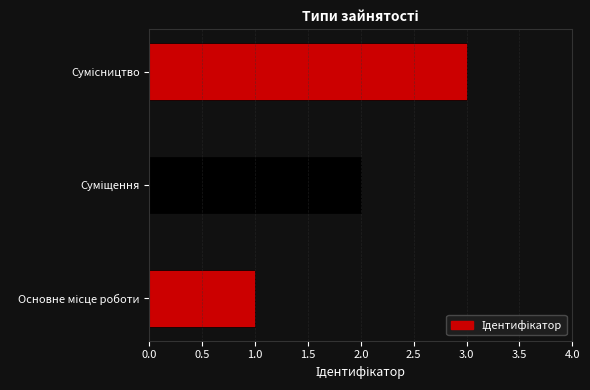

What is the sum of all values?

6